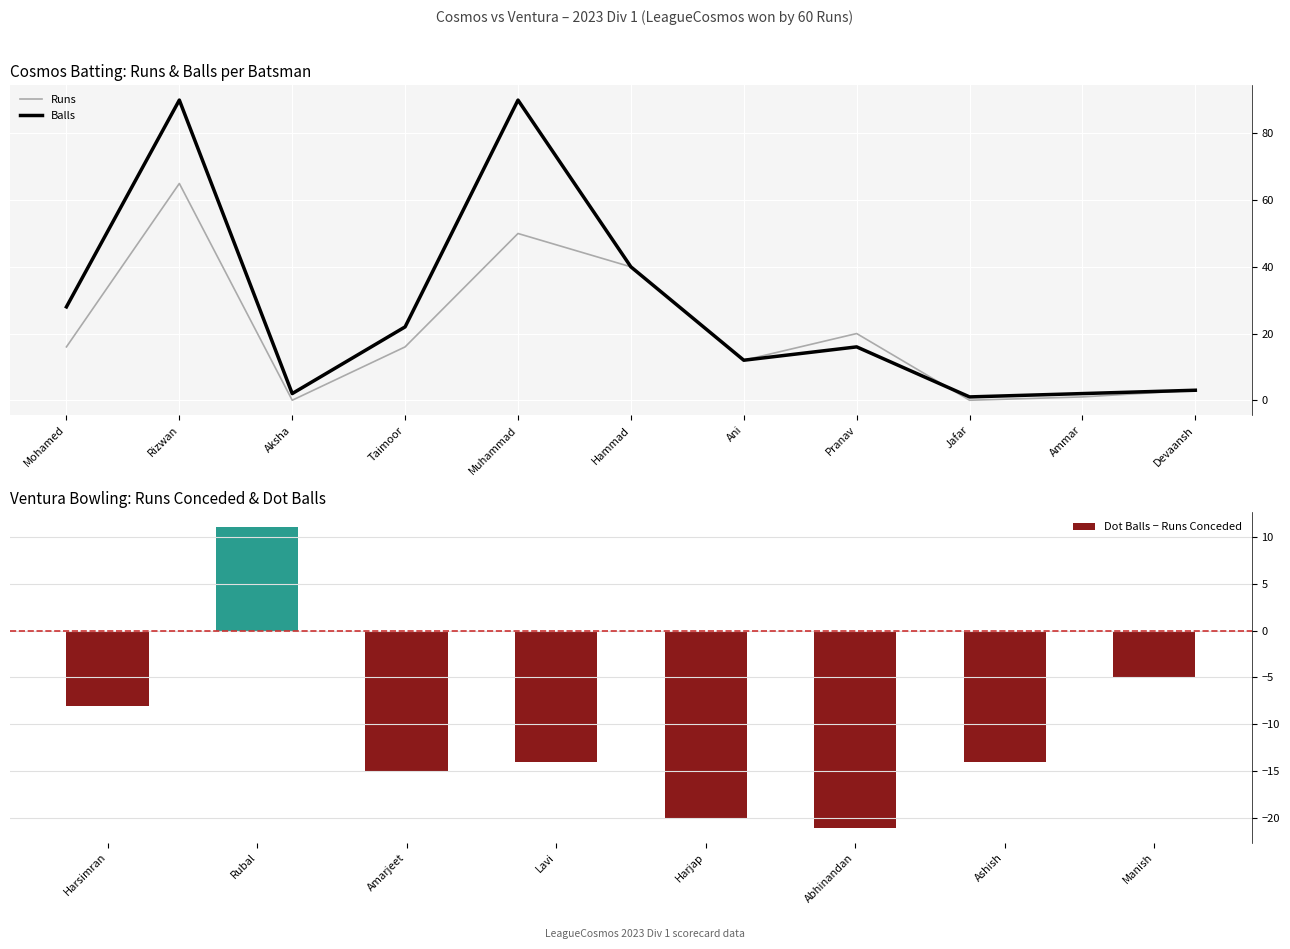

The value of Balls at Hammad is 10. True or false?

False